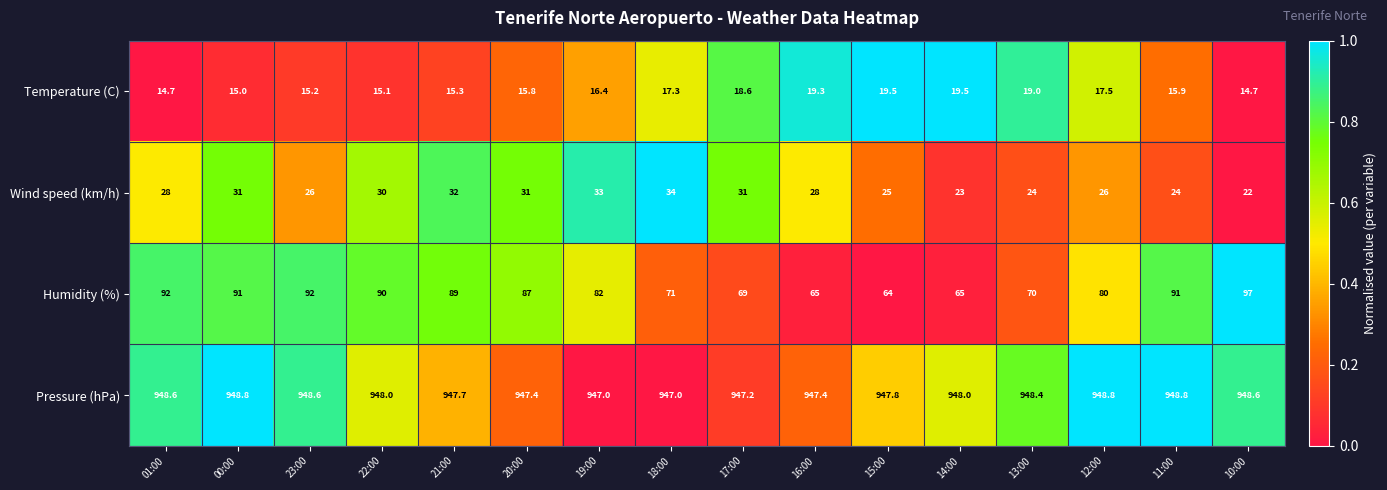

List the series in order of their peak value, highest first.

Pressure (hPa), Humidity (%), Wind speed (km/h), Temperature (C)